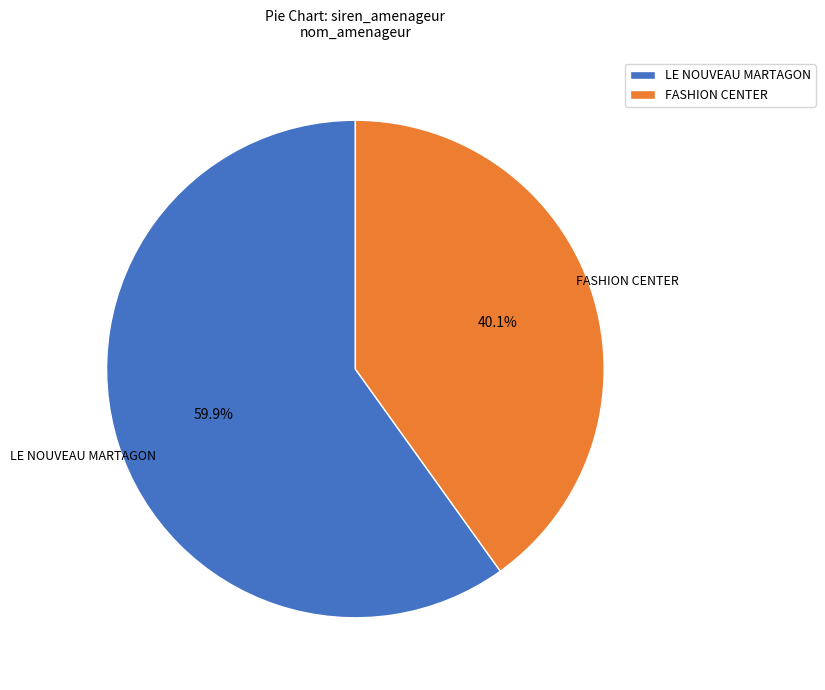

Is there a majority slice in this chart?

Yes